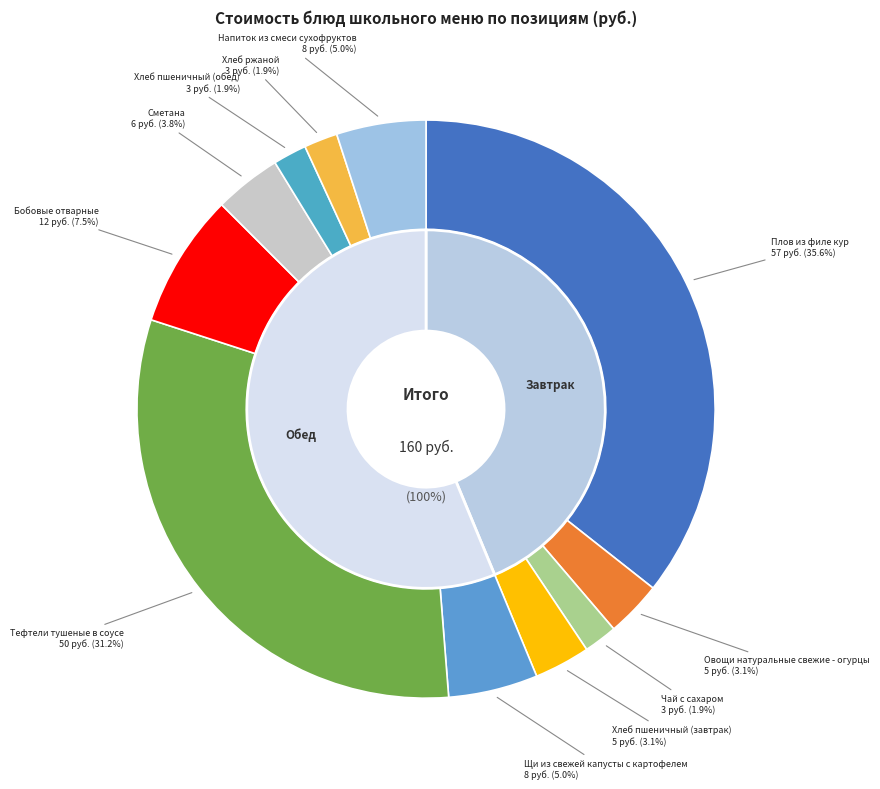

Rank the categories by value from highest to lowest.

Плов из филе кур, Тефтели тушеные в соусе, Бобовые отварные, Щи из свежей капусты с картофелем, Напиток из смеси сухофруктов, Сметана, Овощи натуральные свежие - огурцы, Хлеб пшеничный (завтрак), Чай с сахаром, Хлеб пшеничный (обед), Хлеб ржаной